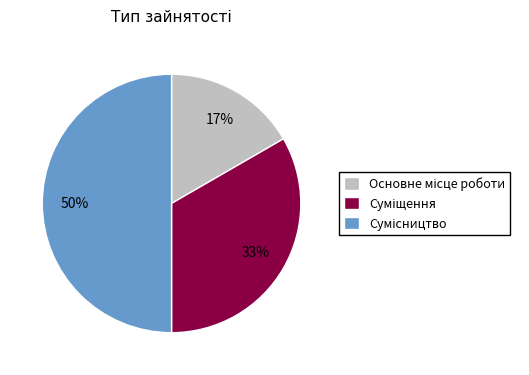

To the nearest percent, what is the average slice percentage?

33%